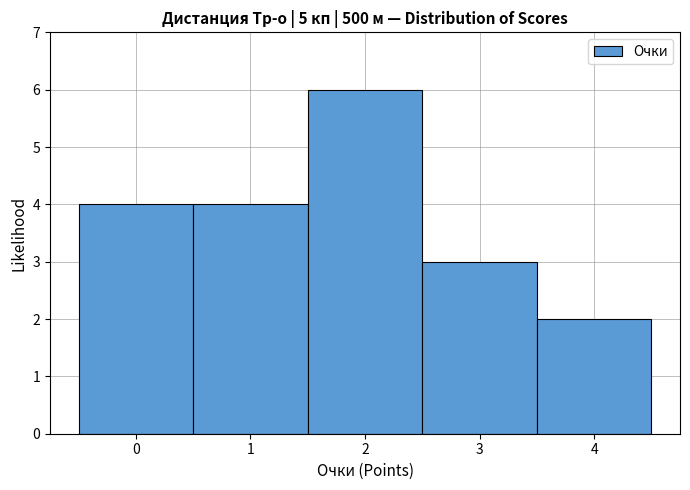

How tall is the bar that spans 0.5 to 1.5 on the x-axis? The values are not printed on the chart, so give them approximately, as read against the axis.

4